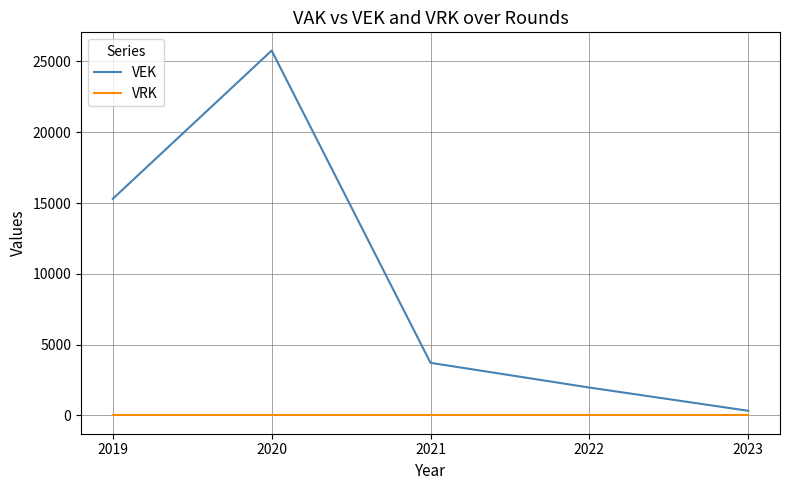

What is the highest value of the VEK series?

25764